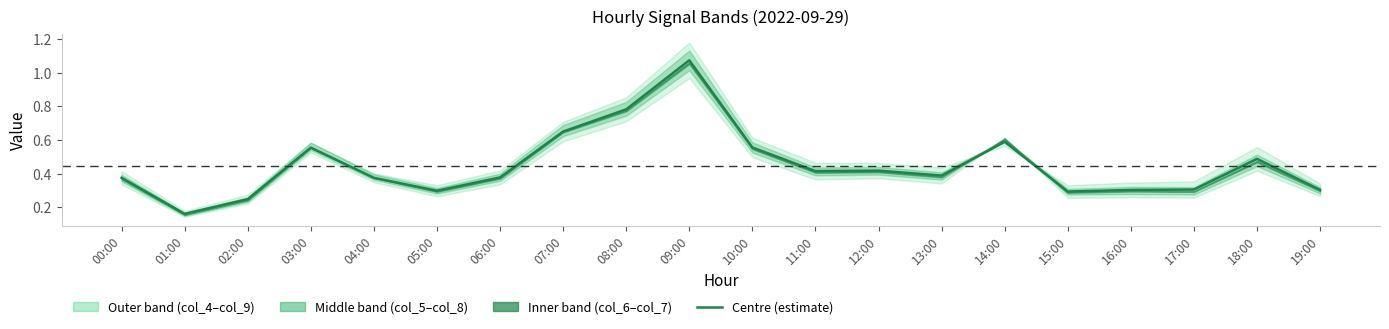

What is the sum of the values at 15:00 and 14:00?

0.9